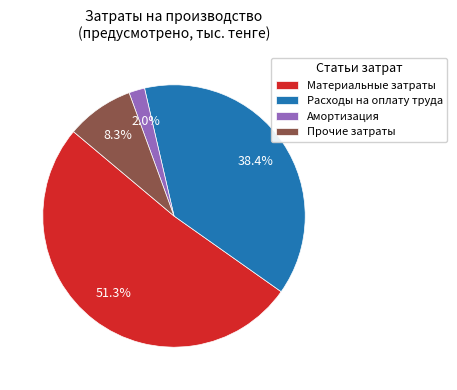

To the nearest percent, what portion does Расходы на оплату труда represent?

38%